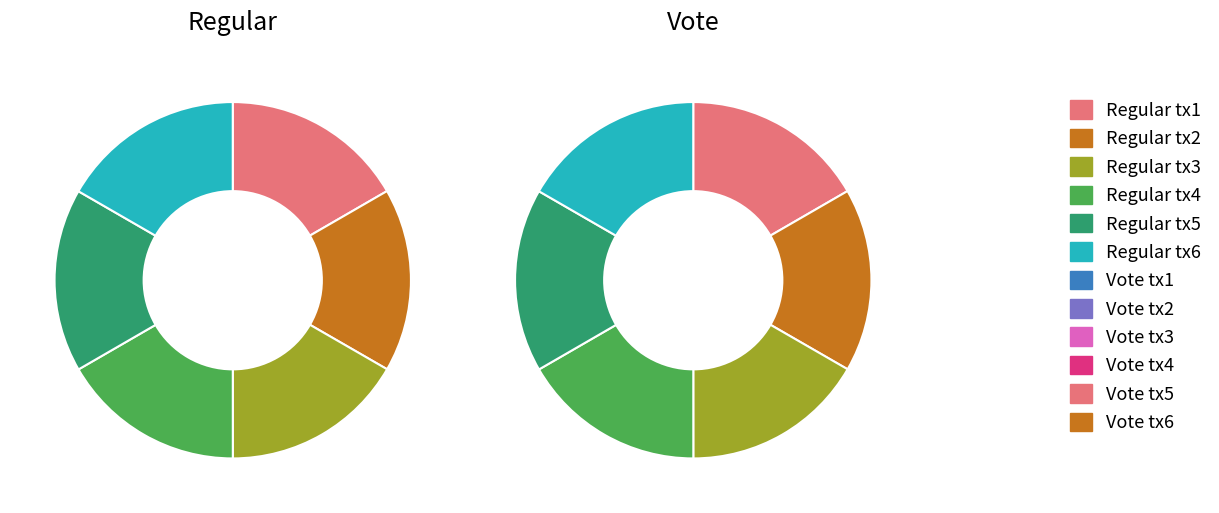

How many slices are in this pie chart?

6